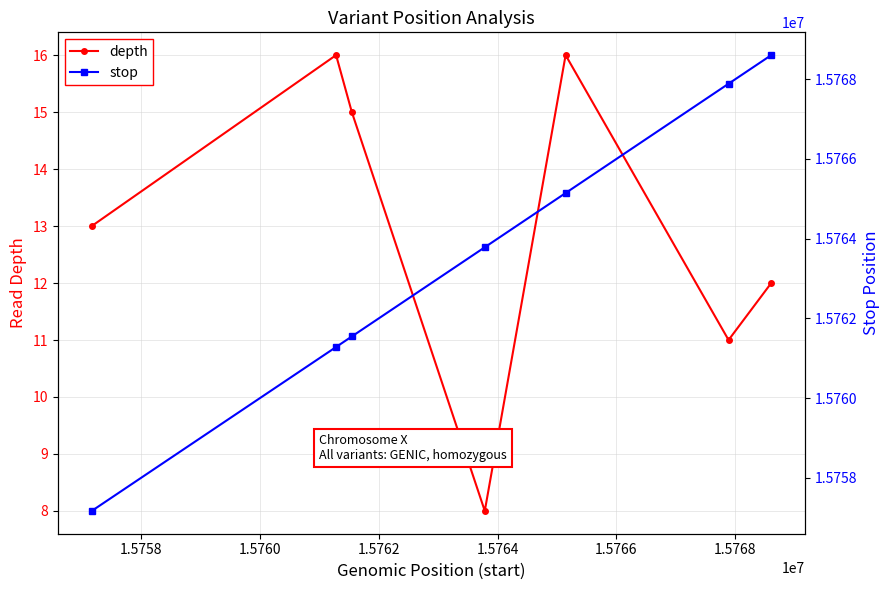

In depth, how many points are lower than both neighbors (excluding endpoints)?

2